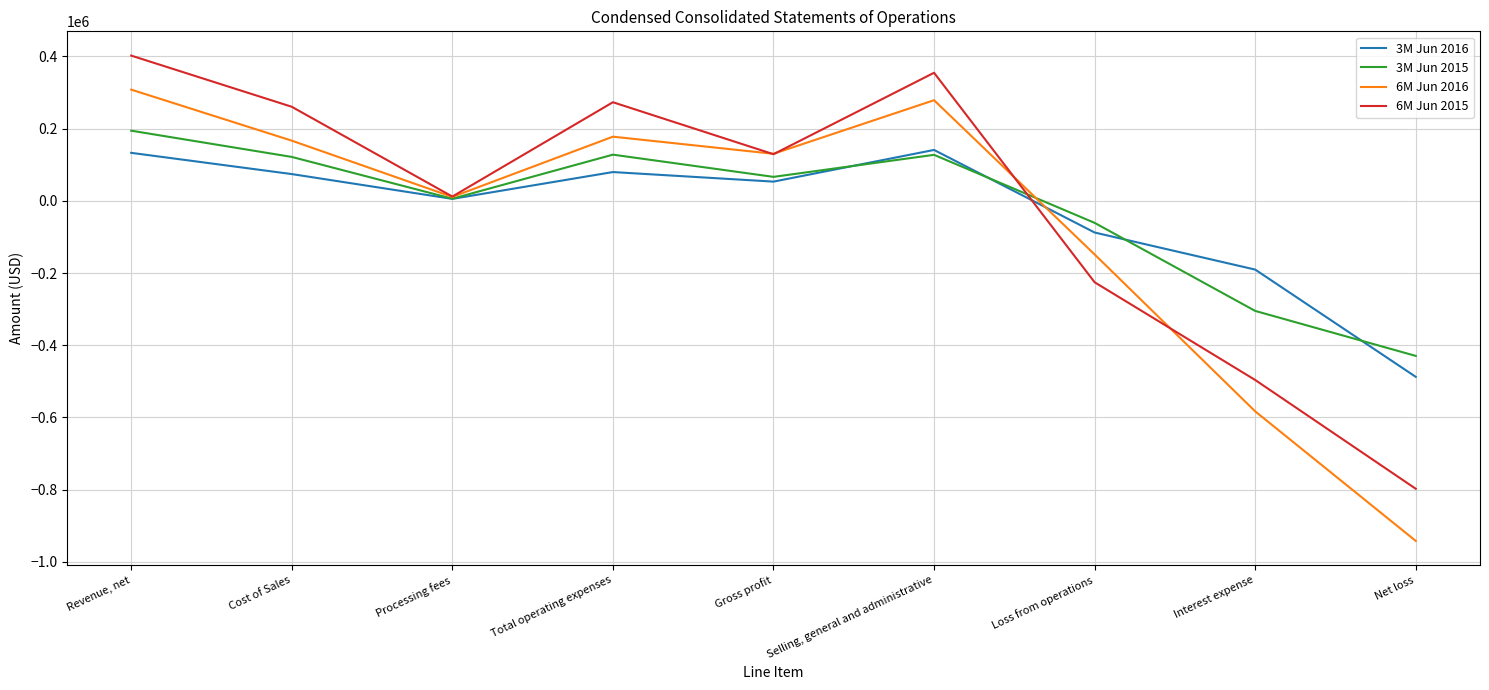

What is the difference between the 3M Jun 2015 values at Loss from operations and Total operating expenses?

188918